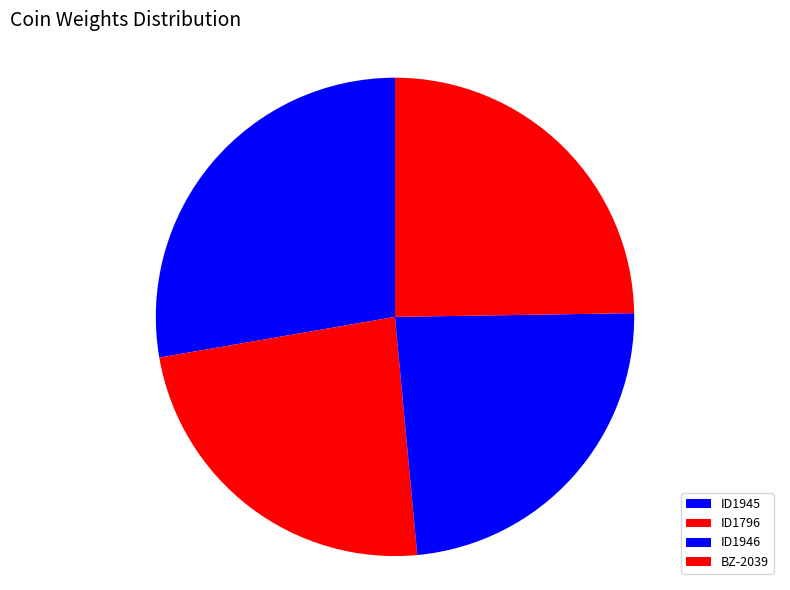

How many slices are in this pie chart?

4